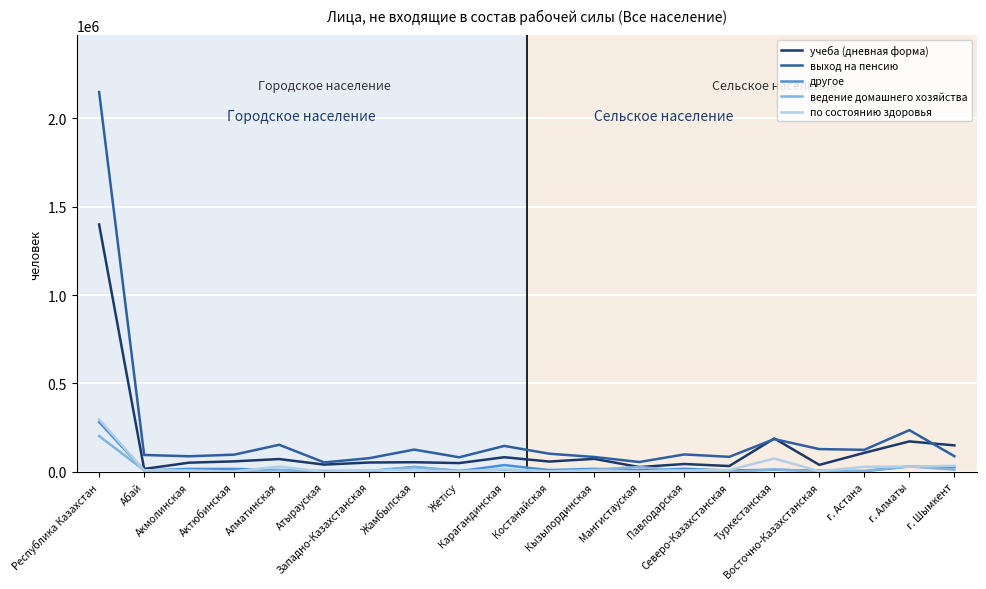

What is the maximum value shown in the chart?

2146996